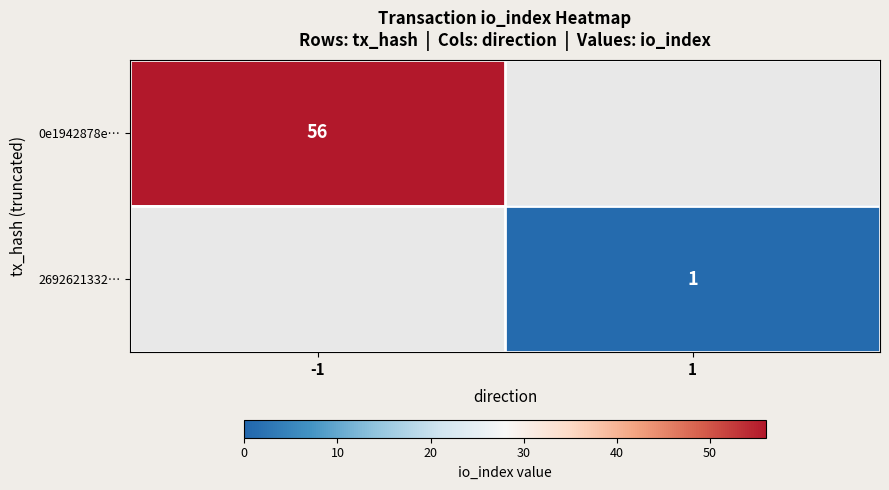

What is the greatest value displayed?

56.0